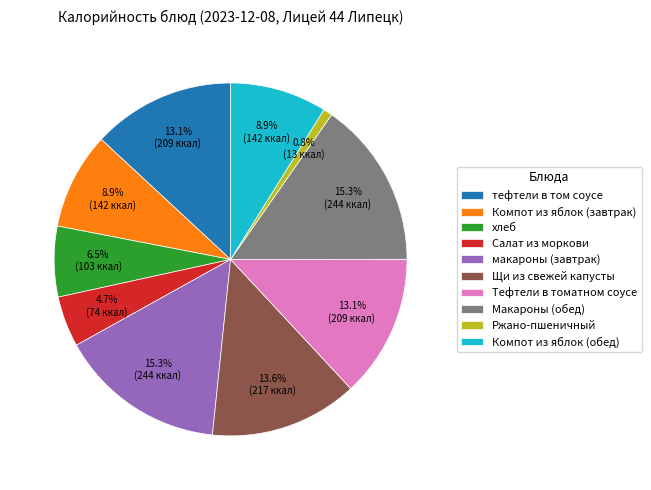

Which category has the smallest portion of the pie?

Ржано-пшеничный